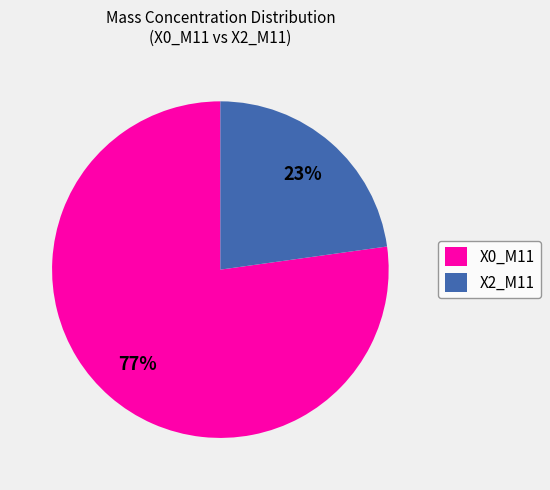

Between X0_M11 and X2_M11, which is larger?

X0_M11